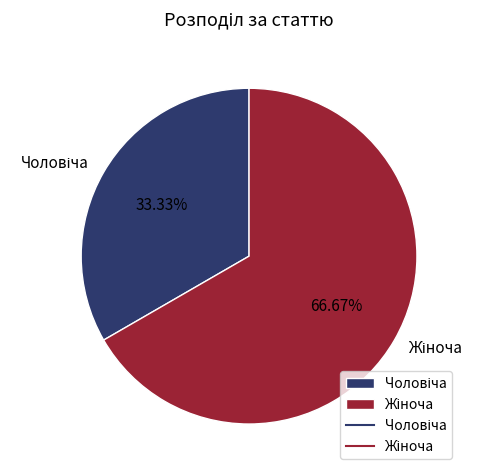

How many segments does this pie chart have?

2